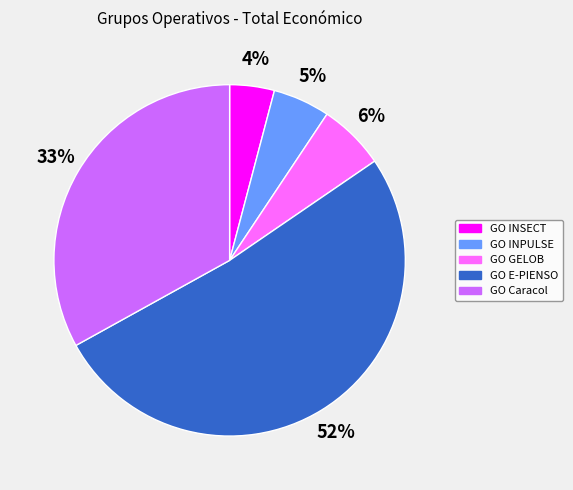

What percentage is the GO INSECT slice, to the nearest percent?

4%